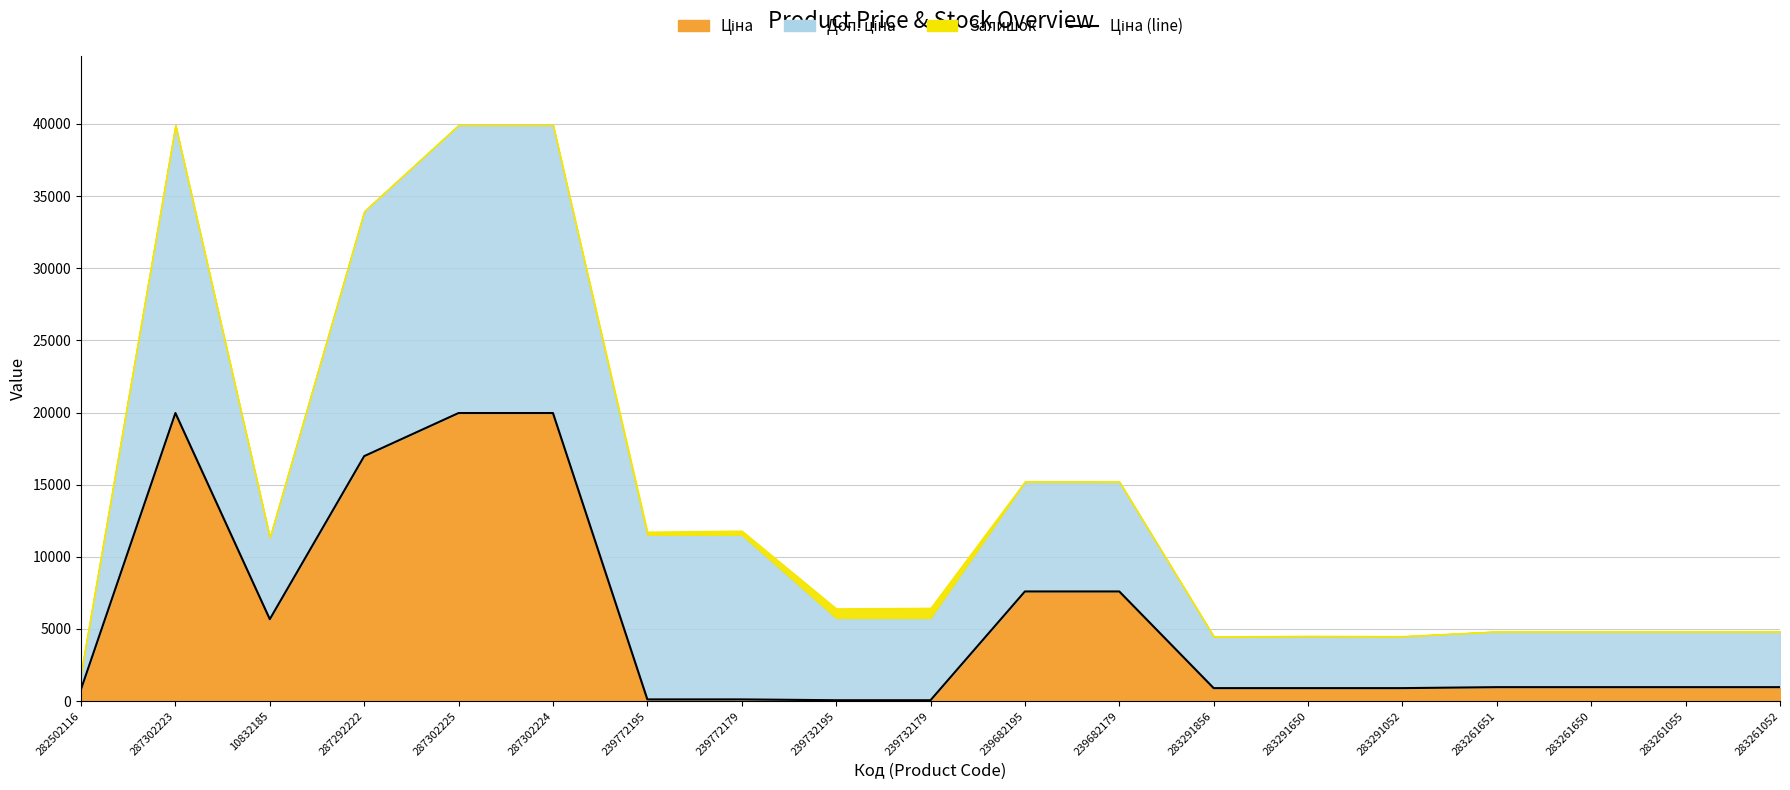

Which category has the highest value across all series?

287302223